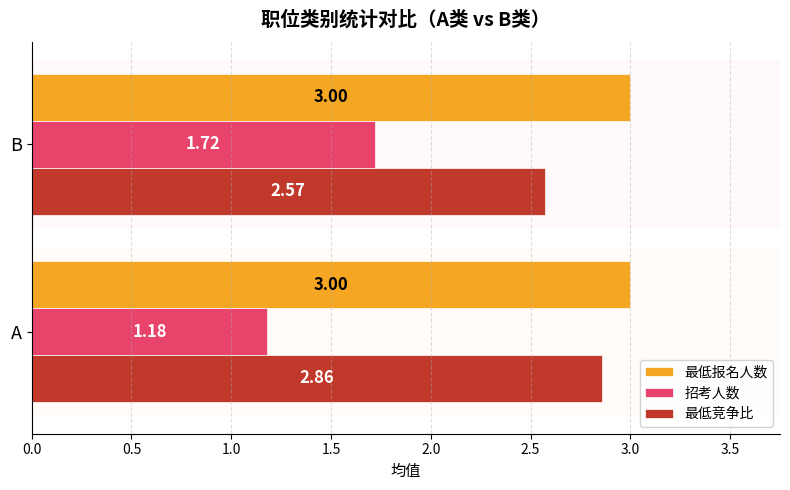

Rank the categories by 最低竞争比 value from highest to lowest.

A, B